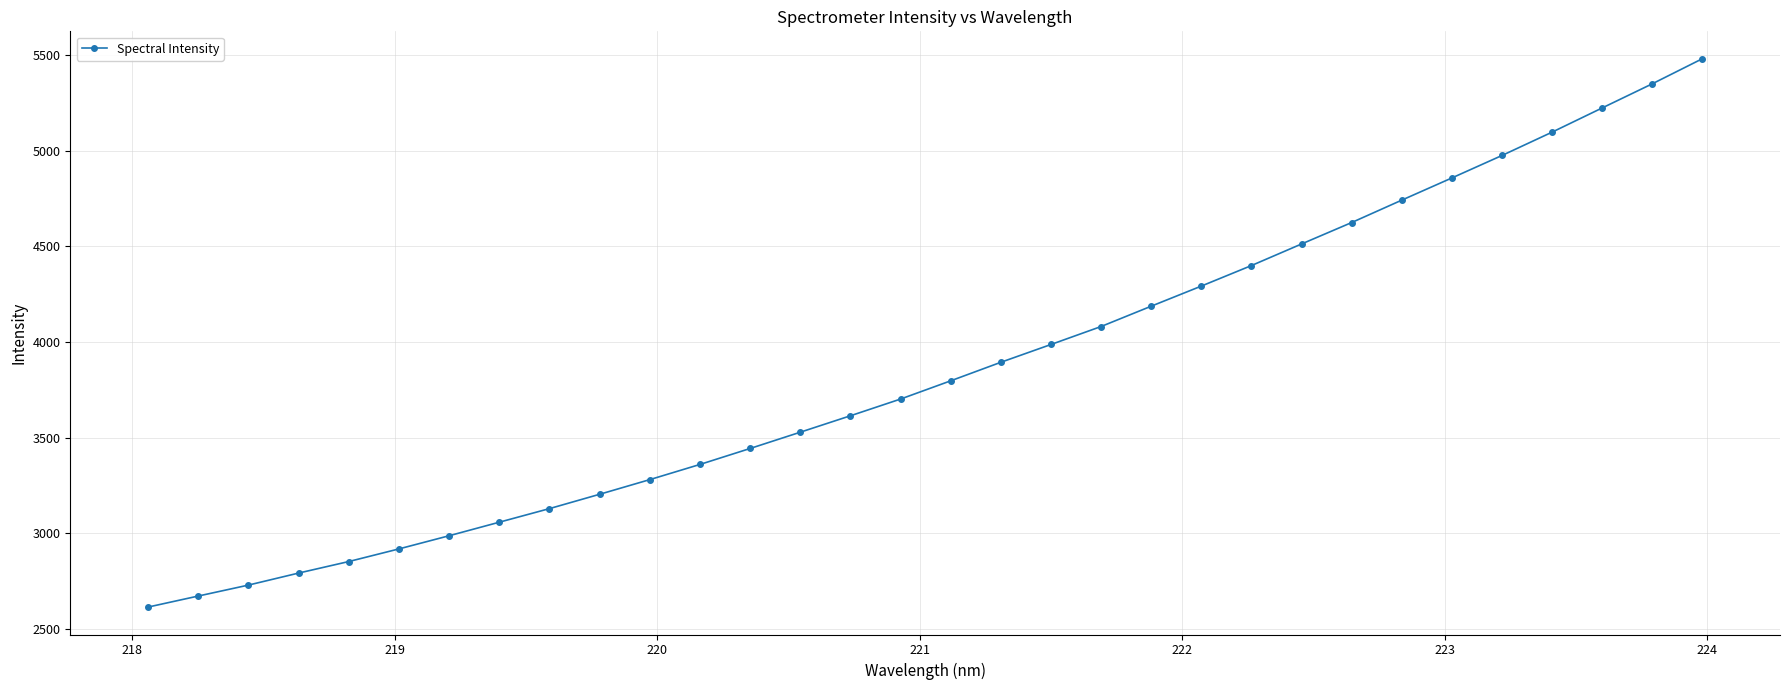

How many data points does each series have?

32